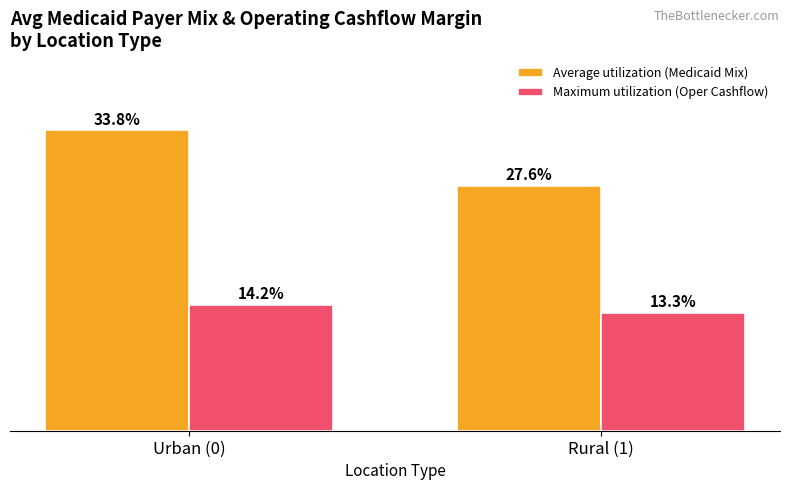

List the series in order of their overall mean, lowest first.

Maximum utilization (Oper Cashflow), Average utilization (Medicaid Mix)